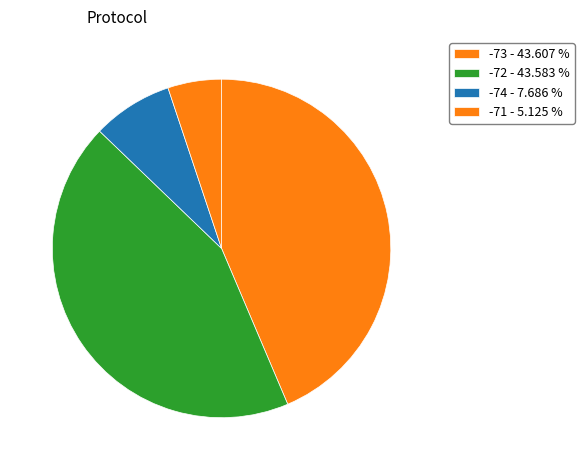

How many segments does this pie chart have?

4